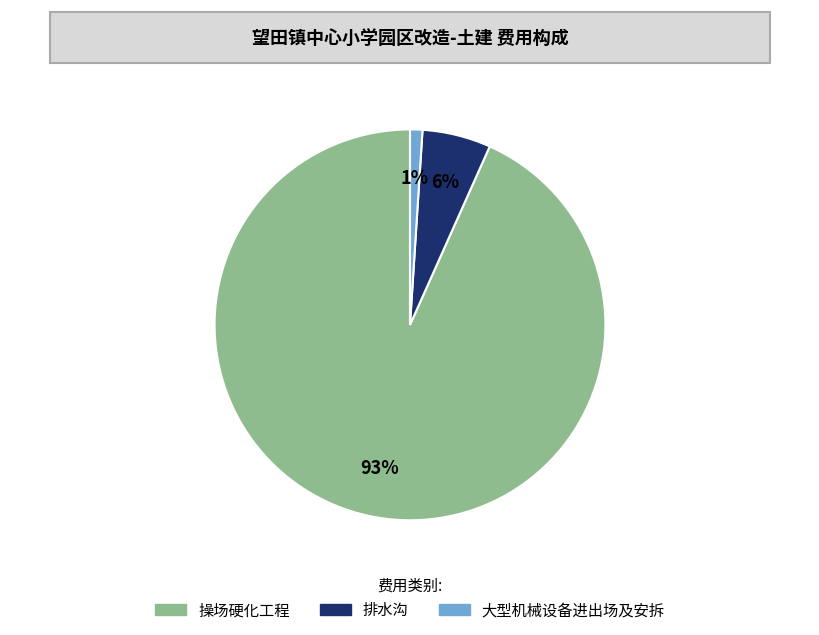

Which slice is the smallest?

大型机械设备进出场及安拆